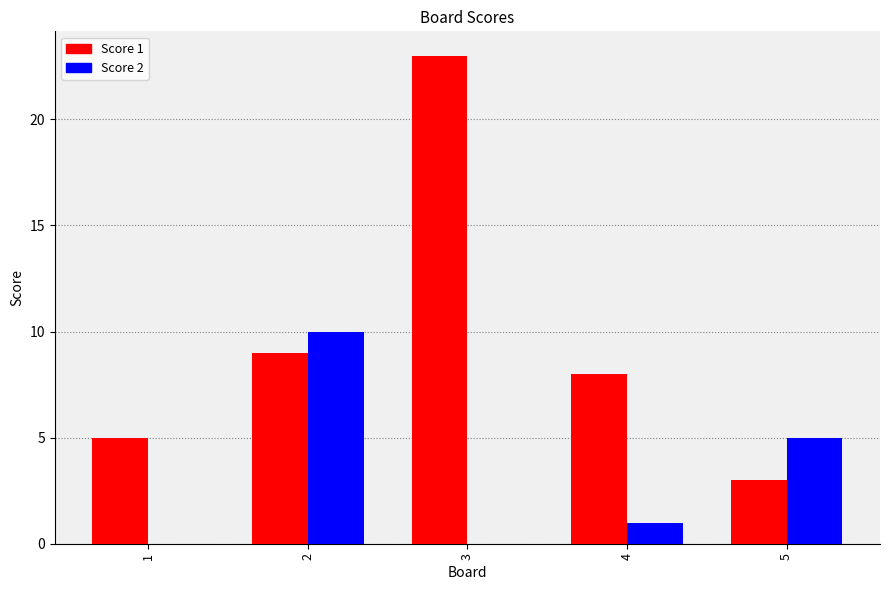

Which series changed the most between 2 and 3?

Score 1